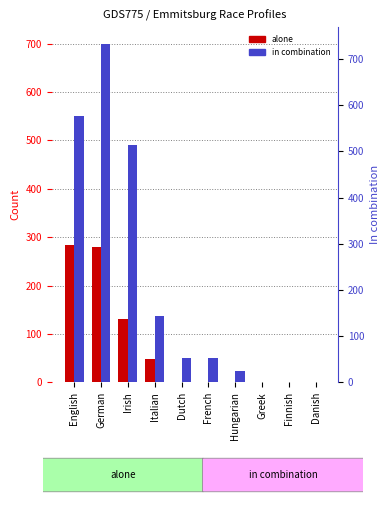

Reading right to left, transcribe all the data shown in this chart.

alone: Danish=0	Finnish=0	Greek=0	Hungarian=0	French=0	Dutch=0	Italian=48	Irish=131	German=279	English=284
in combination: Danish=0	Finnish=0	Greek=0	Hungarian=24	French=50	Dutch=51	Italian=138	Irish=490	German=699	English=551